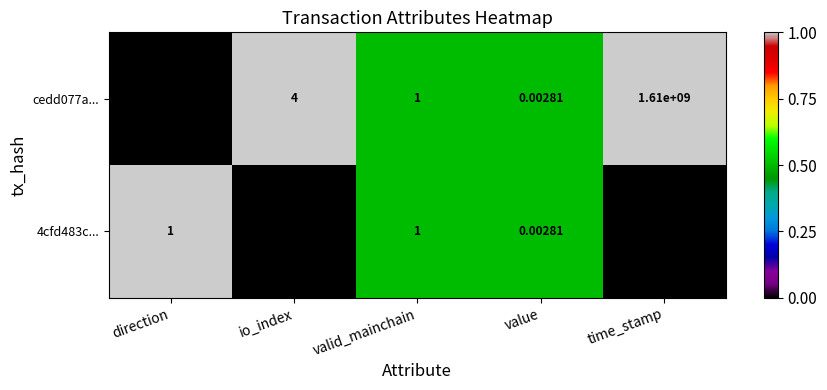

List the labels in order of cedd077a... value, smallest first.

direction, value, valid_mainchain, io_index, time_stamp